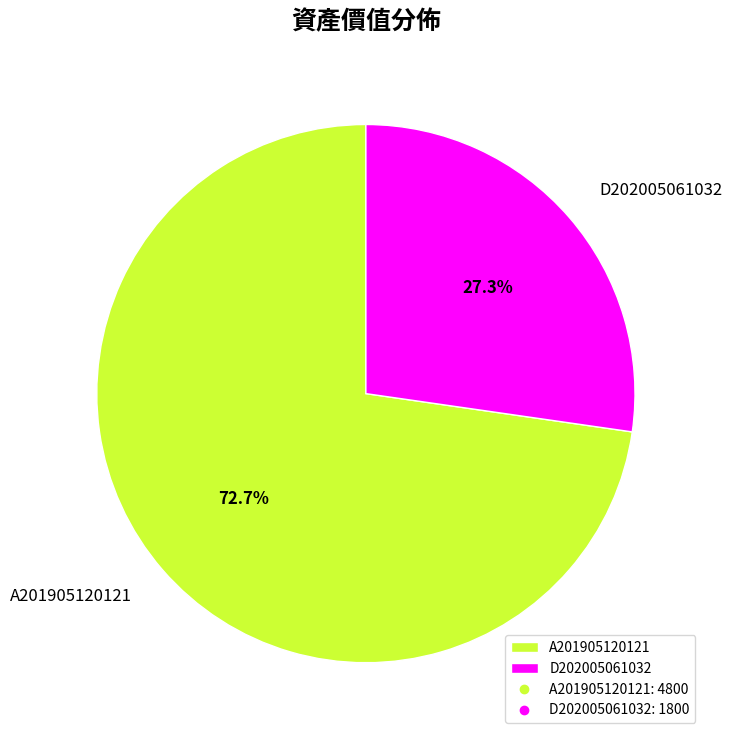

Between A201905120121 and D202005061032, which is larger?

A201905120121